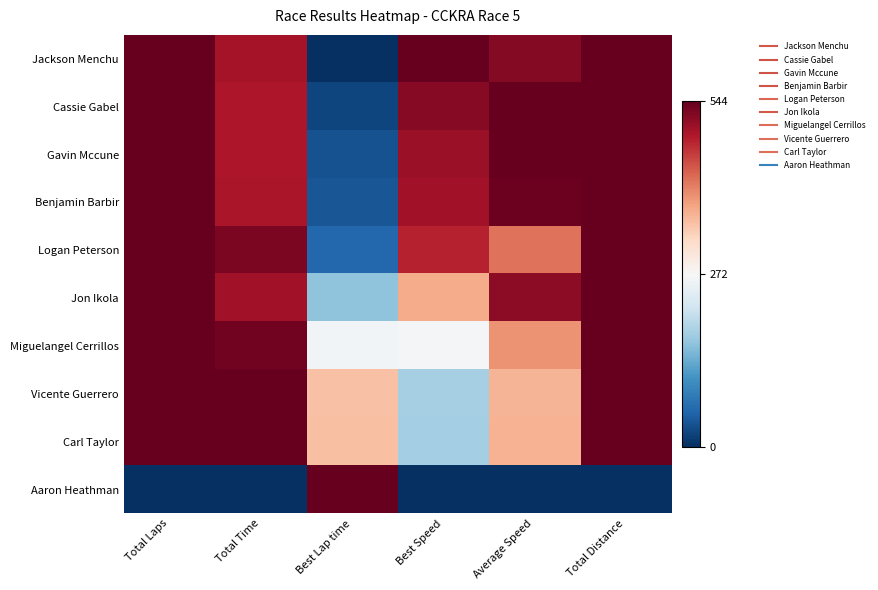

Count the number of categories in the chart.

6